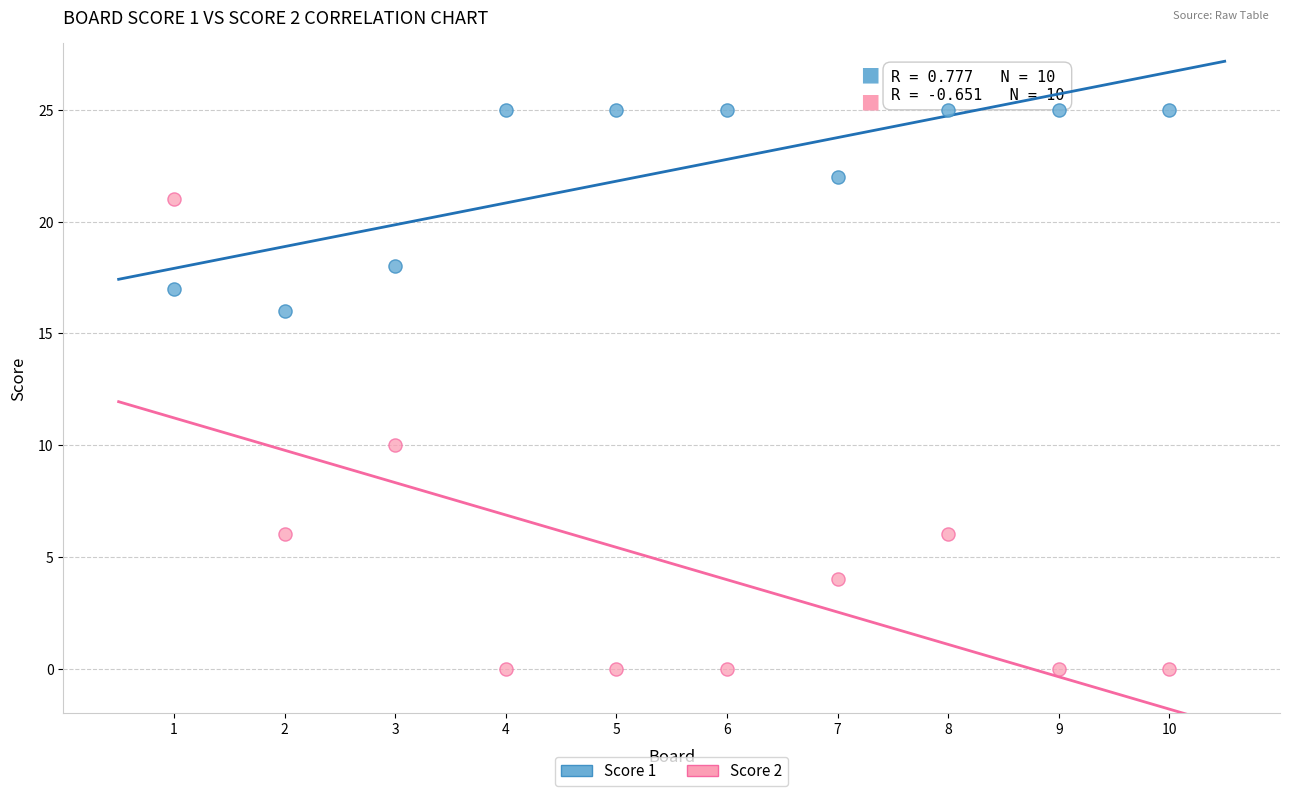

Across all series, what Y value is closest to 12?

10